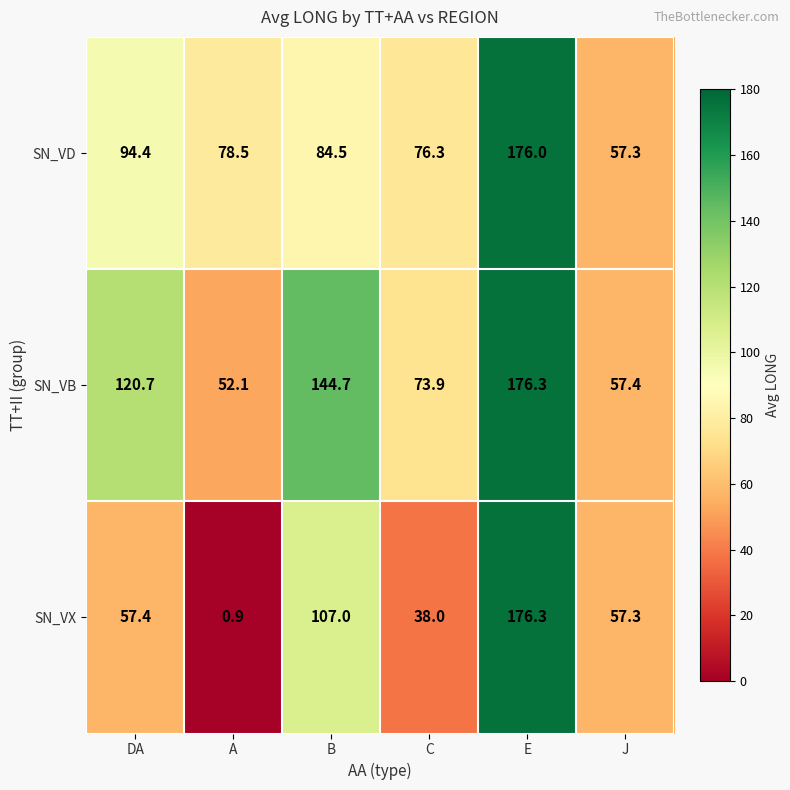

Reading right to left, what are all the values shown in this chart?

SN_VD: J=57.3	E=176.0	C=76.3	B=84.5	A=78.5	DA=94.4
SN_VB: J=57.4	E=176.3	C=73.9	B=144.7	A=52.1	DA=120.7
SN_VX: J=57.3	E=176.3	C=38.0	B=107.0	A=0.9	DA=57.4